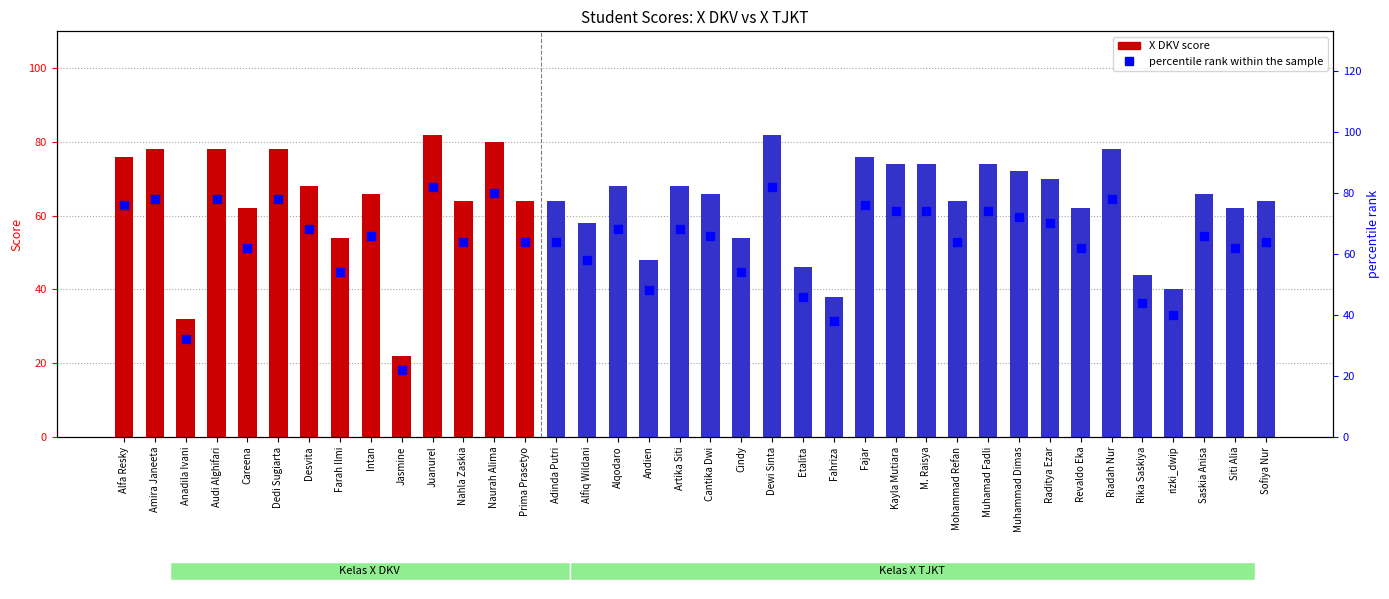

What is the ratio of the value at Audi Alghifari to the value at Dedi Sugiarta?

1.0